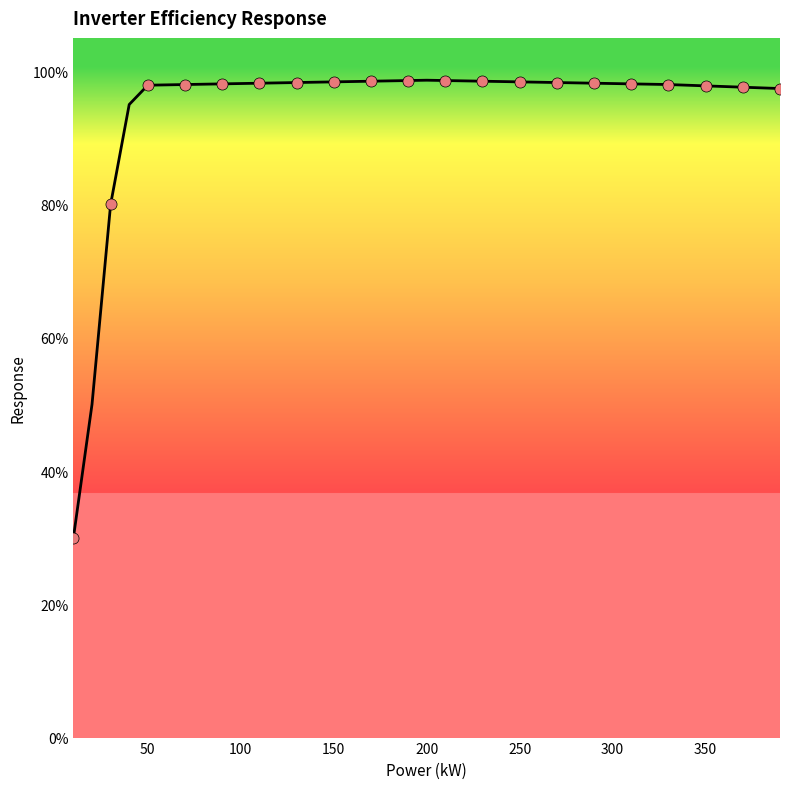

What is the sum of all values?

36.9